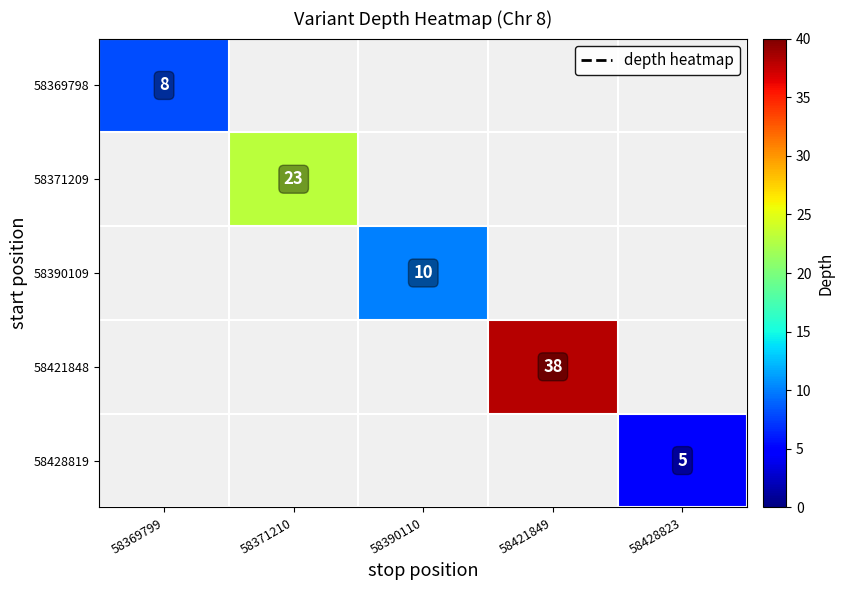

The 58390109 series shows 10 at 58390110. True or false?

True